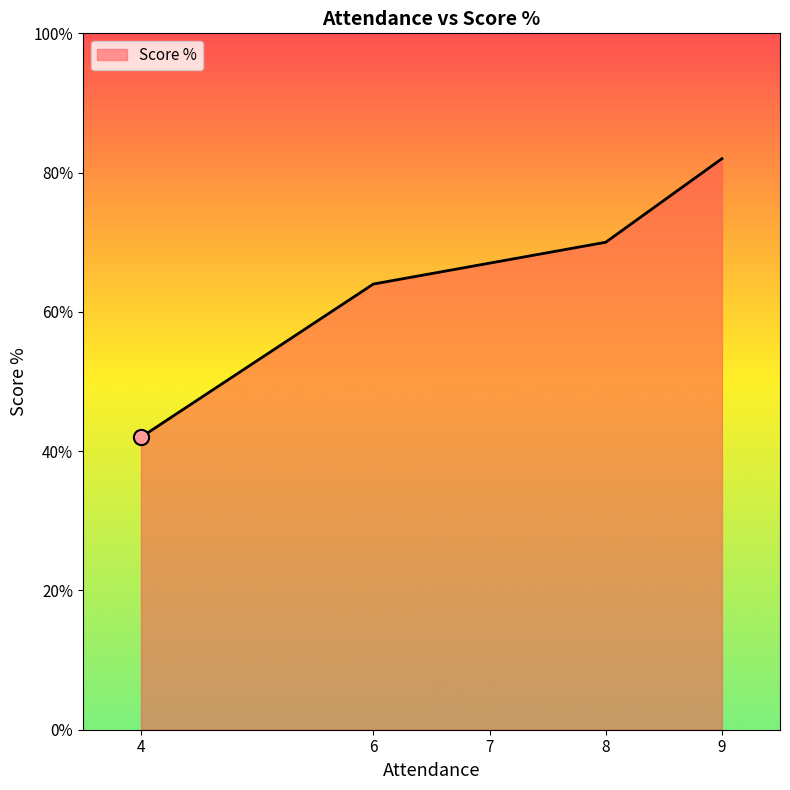

What is the change in value from 4 to 8?

+28